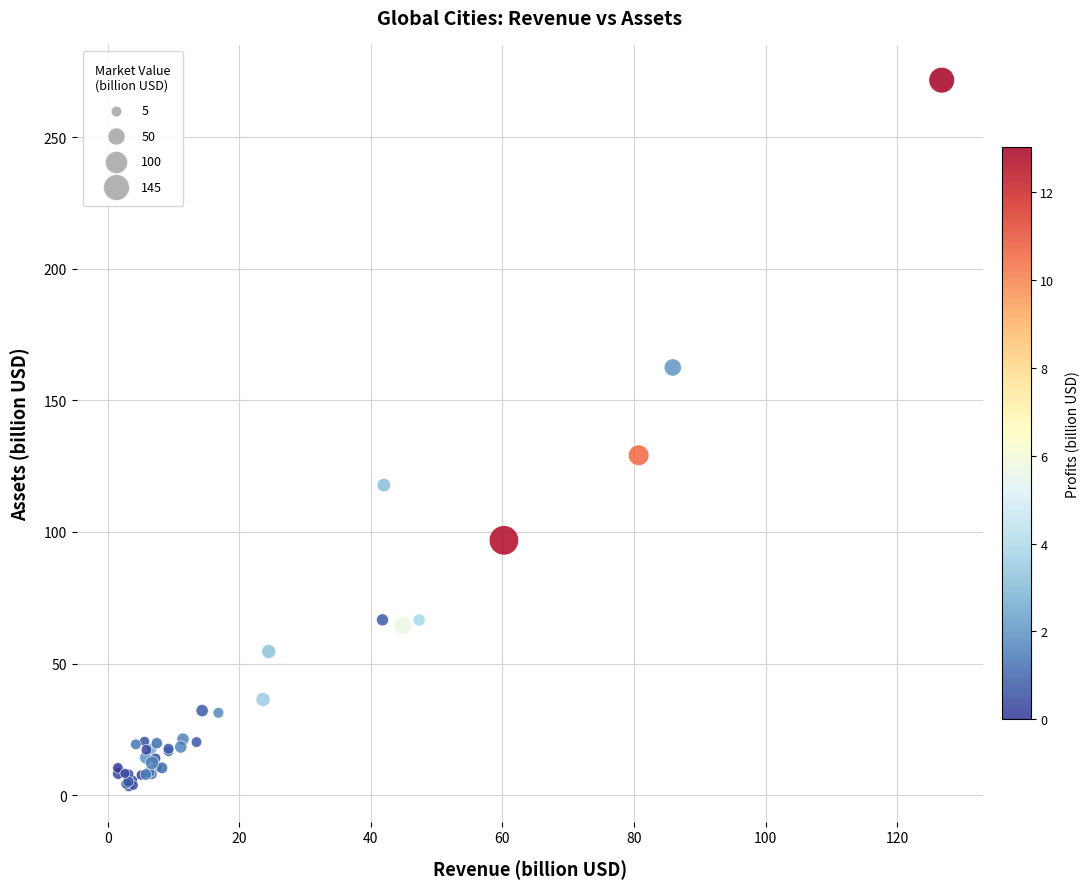

What Y value in the scatter plot is closest to 137?

129.2